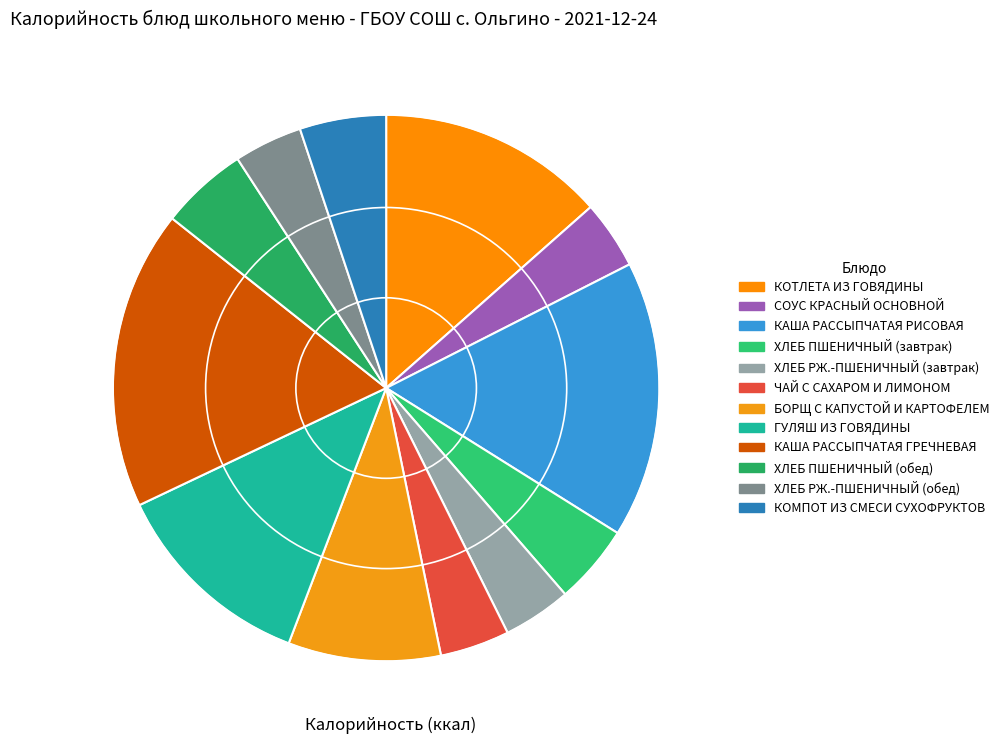

Is КАША РАССЫПЧАТАЯ ГРЕЧНЕВАЯ the majority of the pie?

No